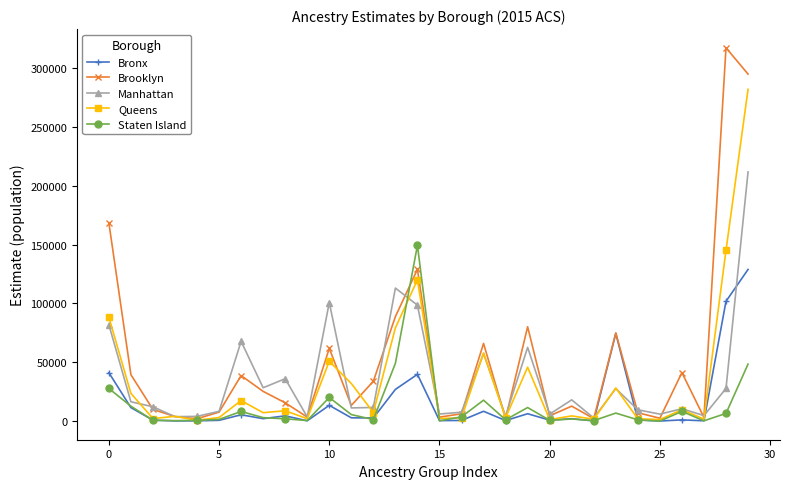

Which series has the widest spread of values?

Brooklyn